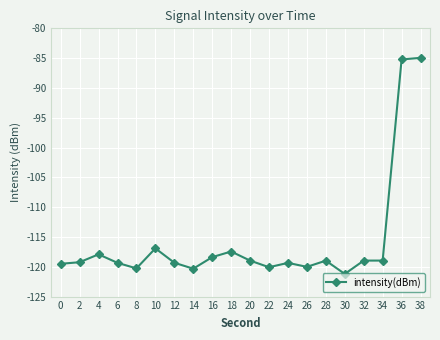

The value at 30 is -83.1. True or false?

False